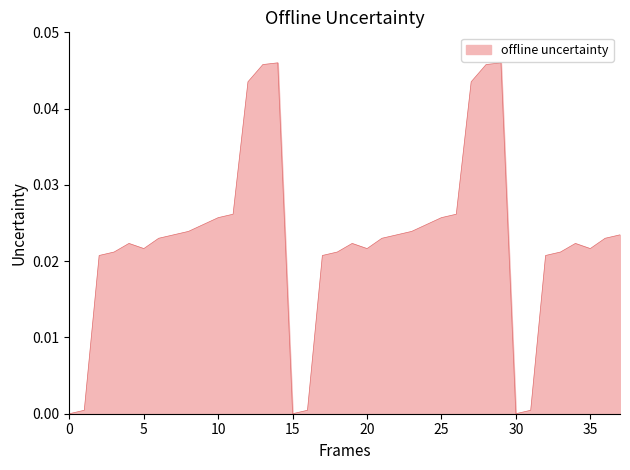

Which has a higher value, 5 or 10?

10